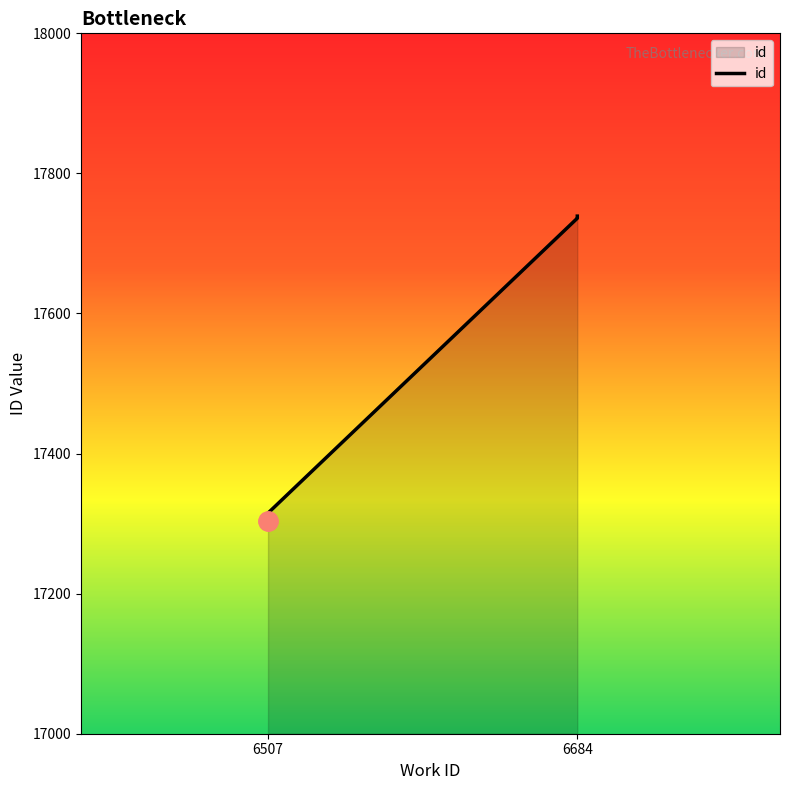

What is the ratio of the value at 6684 to the value at 6684?

1.0